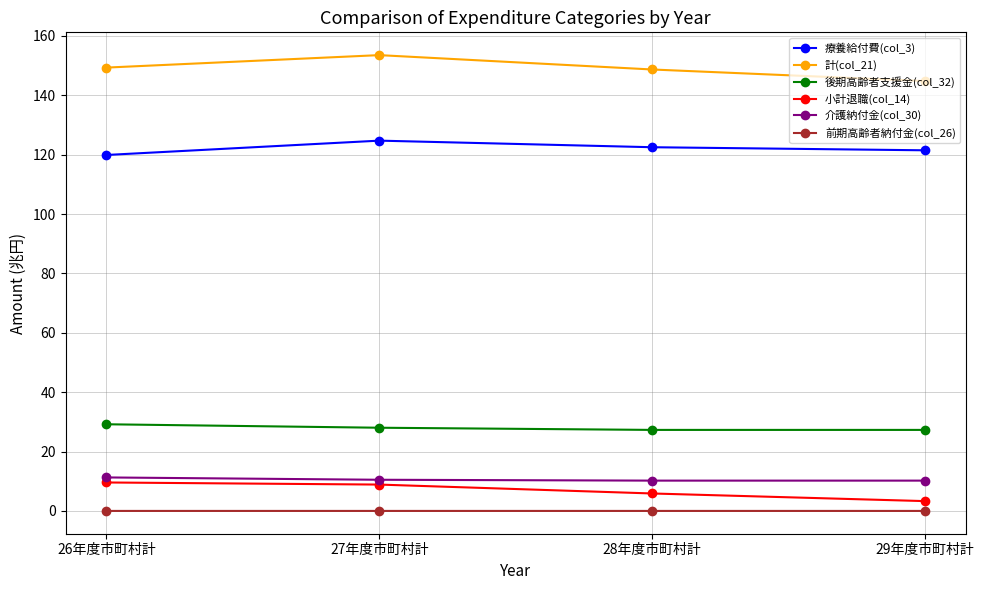

At how many categories does at least one series exceed 93?

4